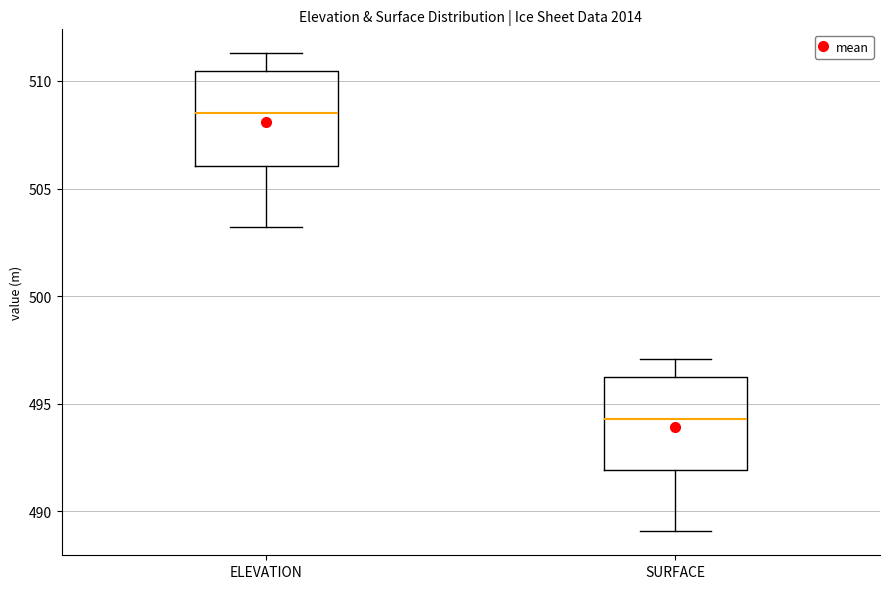

Where does the median line of the box for SURFACE sit on the y-axis? The values are not printed on the chart, so give them approximately, as read against the axis.

494.5